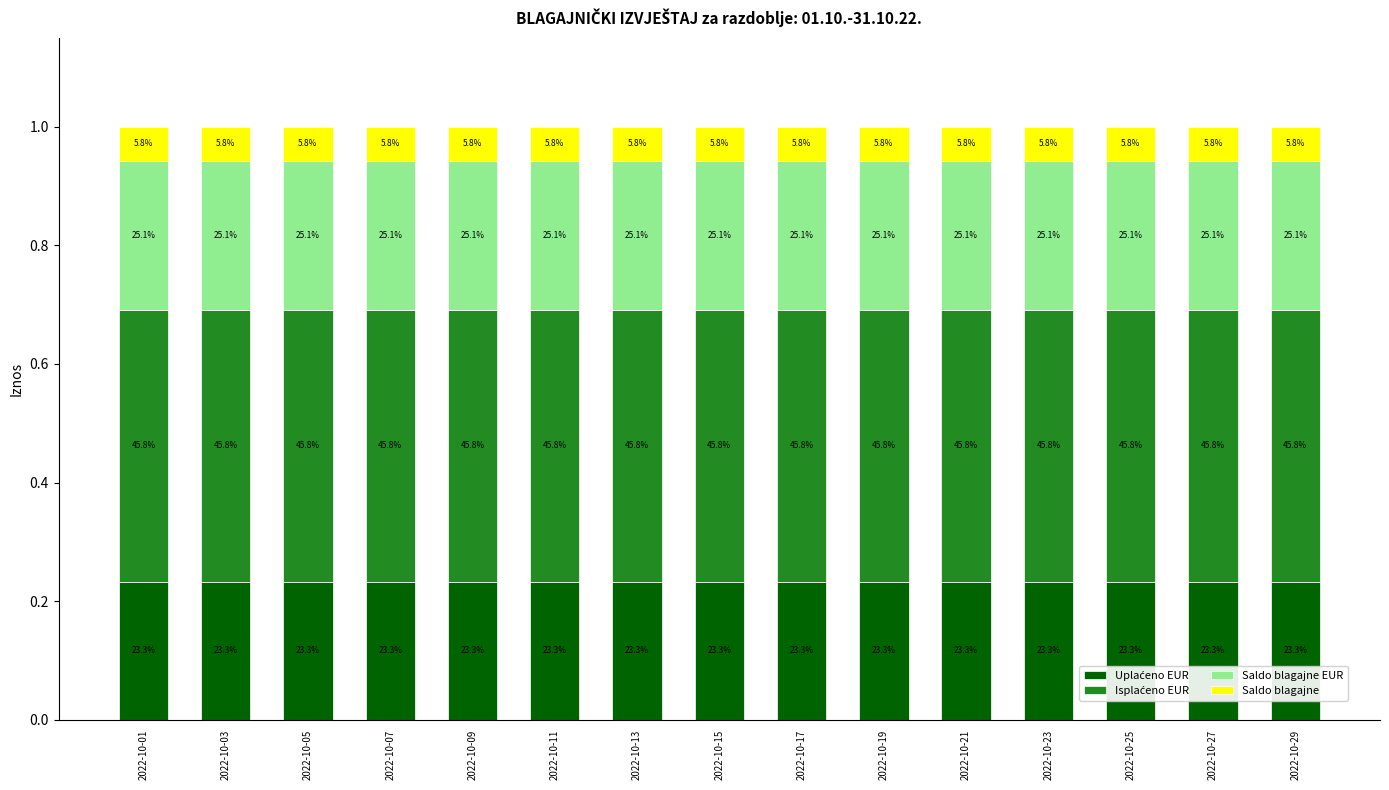

Between 2022-10-27 and 2022-10-29, which series saw the biggest shift?

Uplaćeno EUR